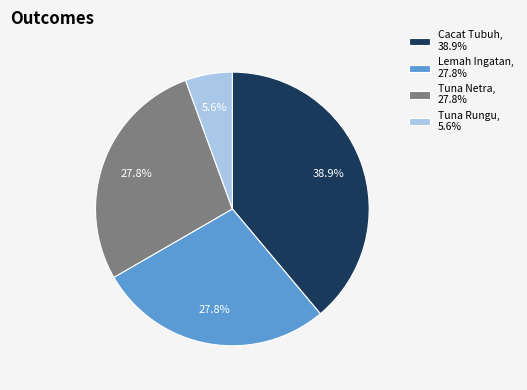

To the nearest percent, what is the combined percentage of Cacat Tubuh and Lemah Ingatan?

67%